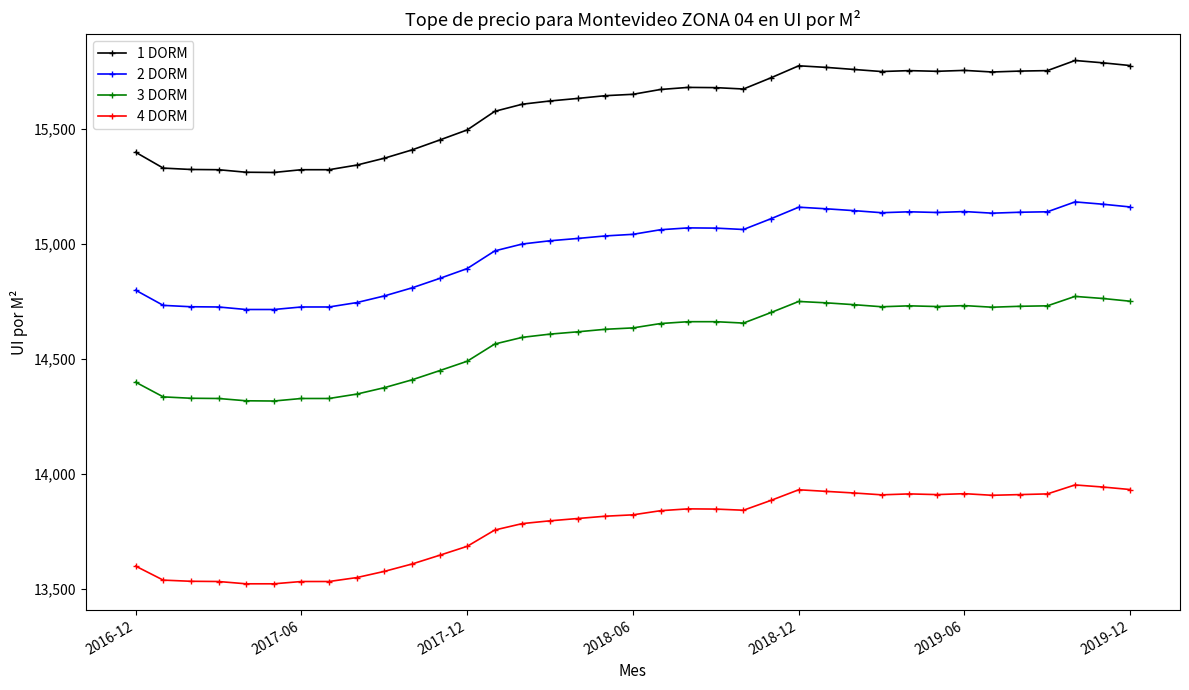

At how many categories does at least one series exceed 15052?

37